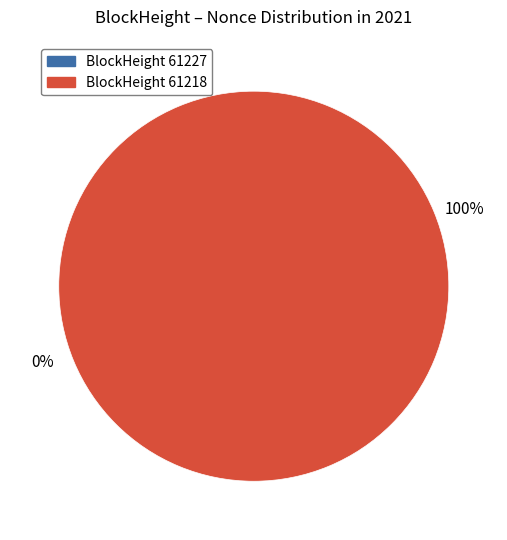

Between 61227 and 61218, which is larger?

61218